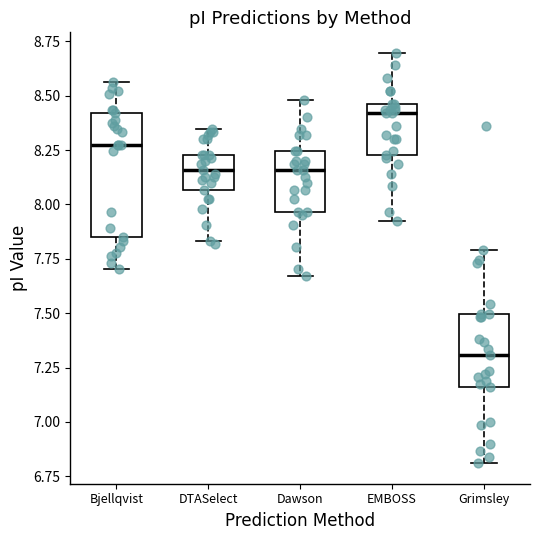

Which box is the tallest, from its lower edge to its upper edge?

Bjellqvist